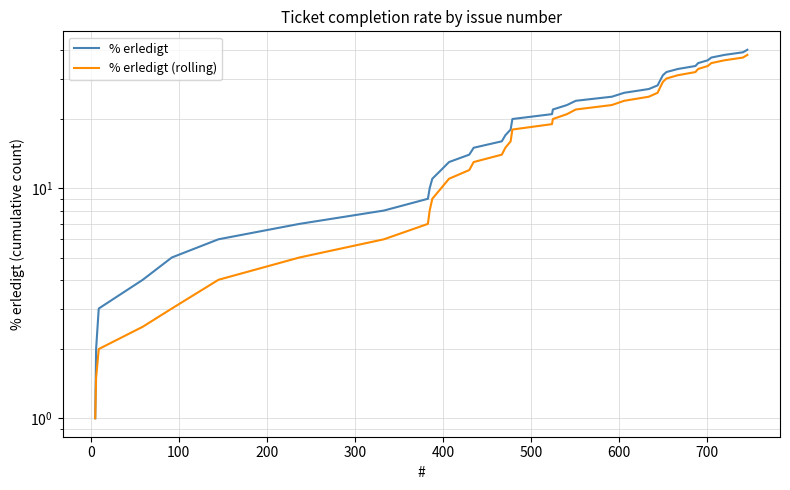

How many lines are shown in the chart?

2